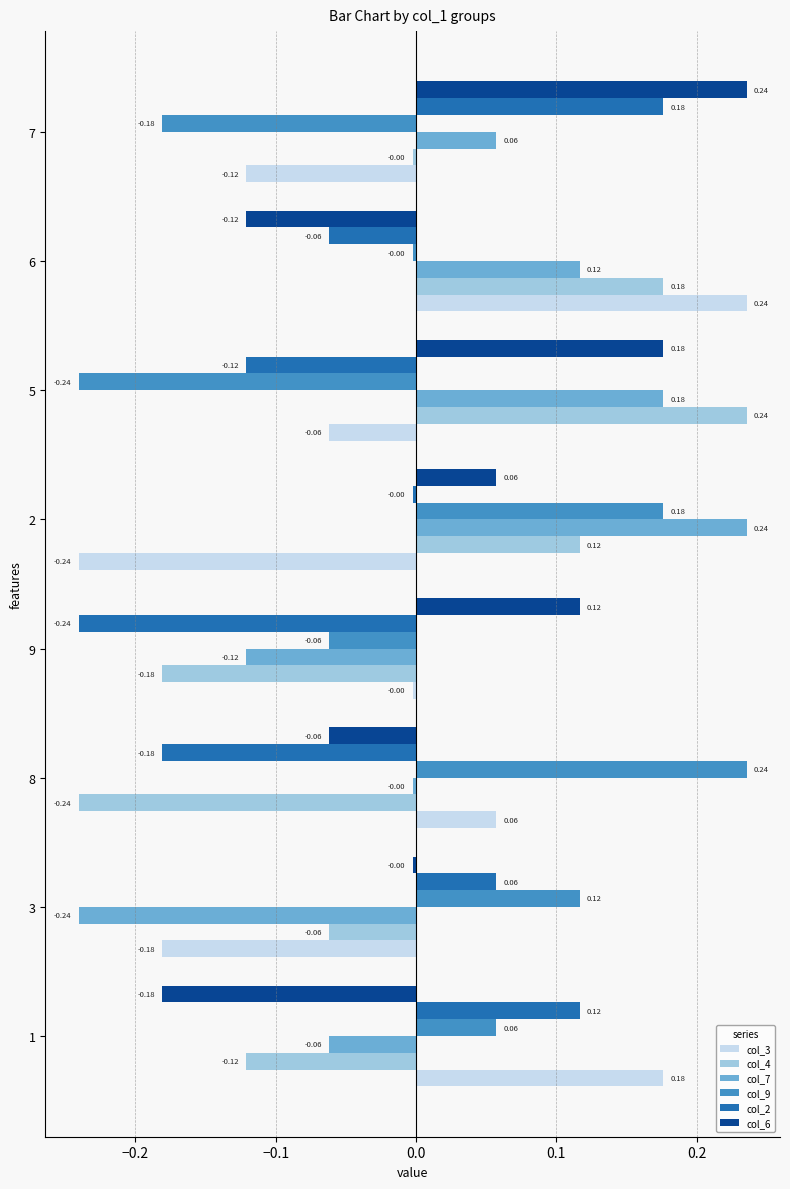

What is the spread (max minus min) of values at 7?

0.4